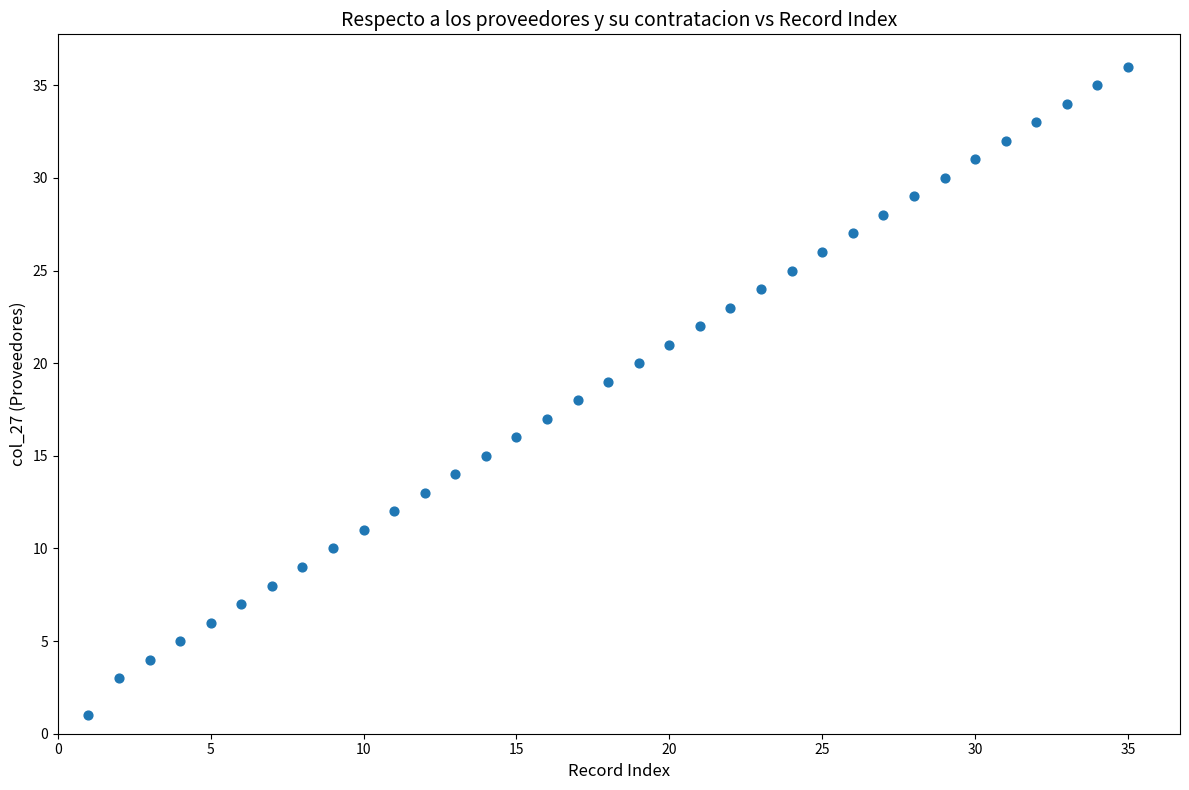

What is the range of Y values (max minus min)?

35